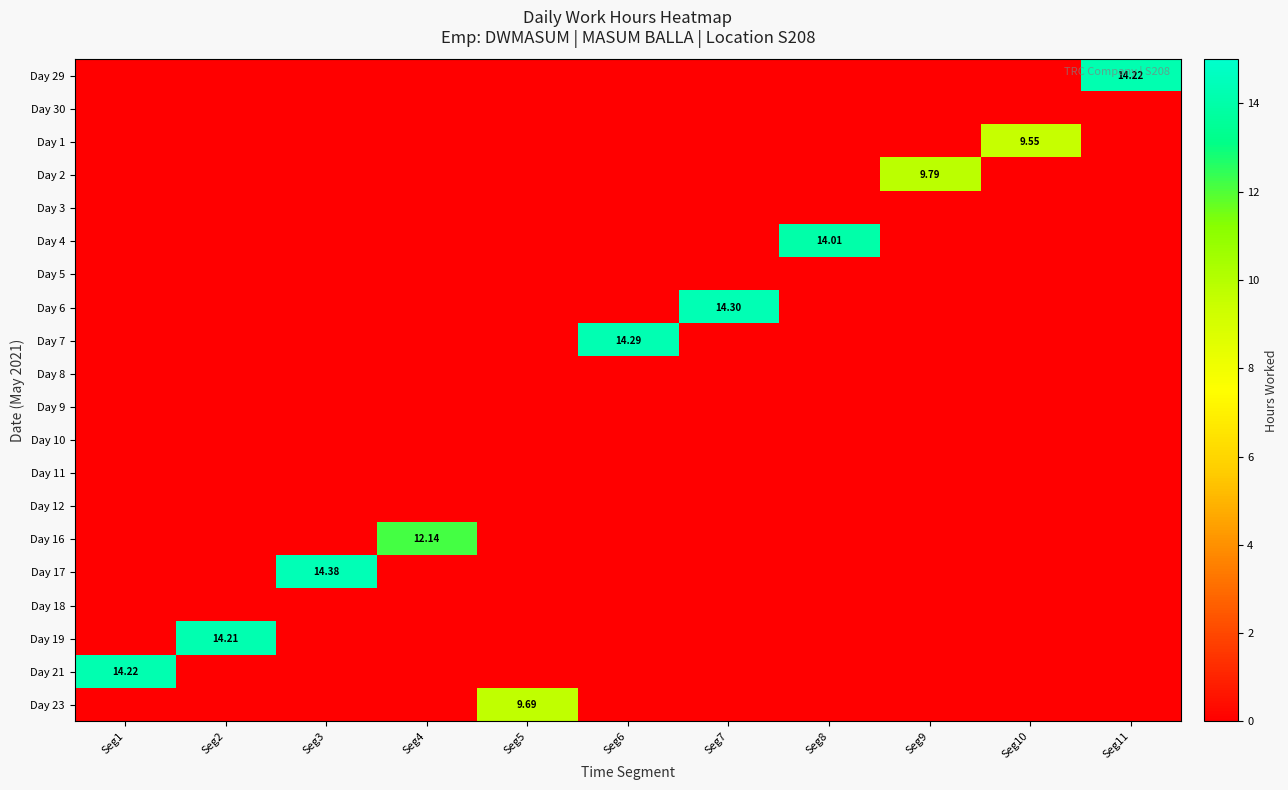

How many positive values does the Day 7 series have?

1